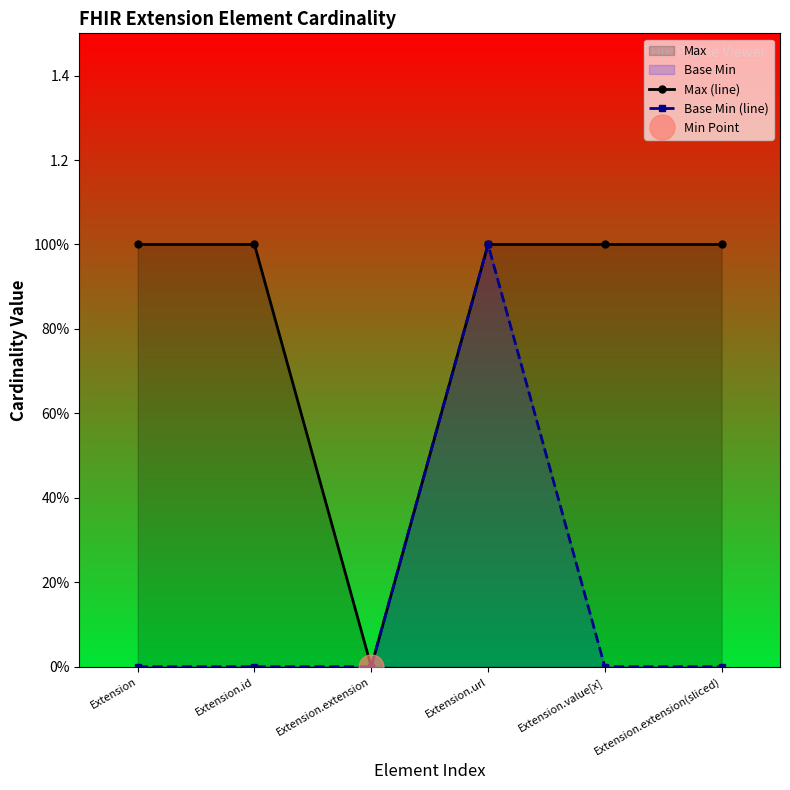

At which category is the sum across all series the highest?

Extension.url